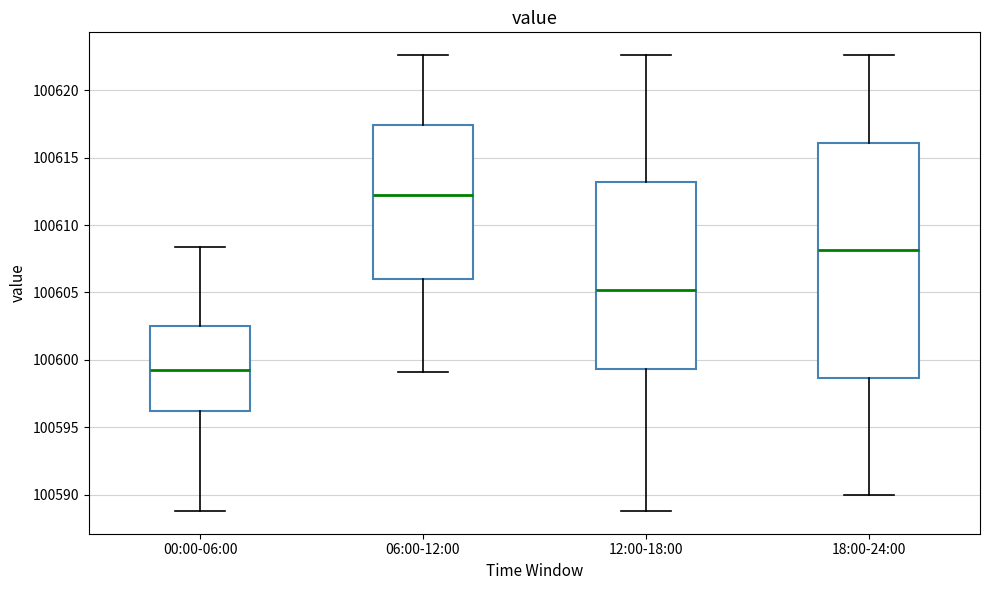

Which box has the highest median line?

06:00-12:00